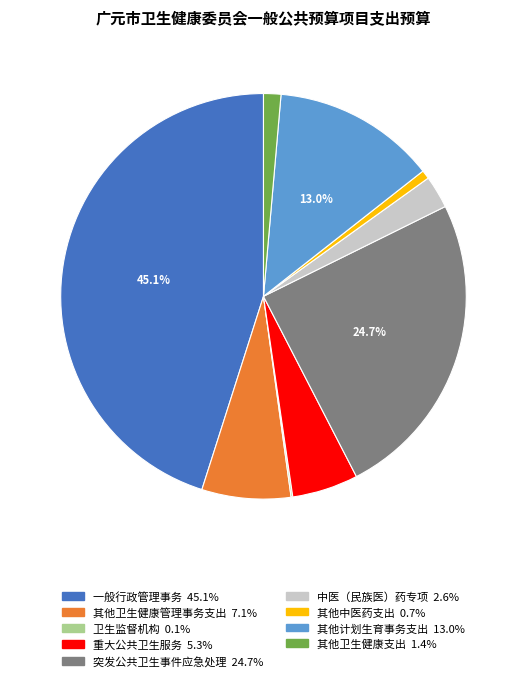

To the nearest percent, what percentage of the pie is 其他卫生健康支出?

1%